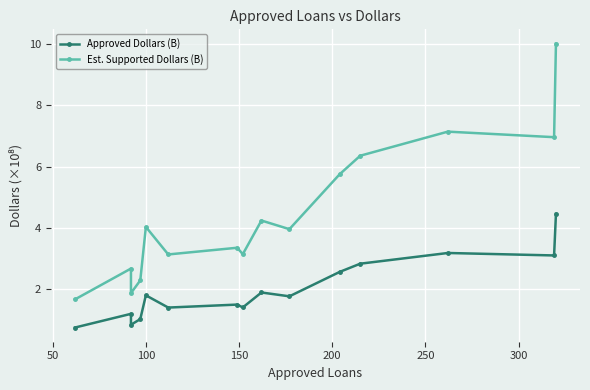

The value of Est. Supported Dollars (B) at 10 is 8.2. True or false?

False